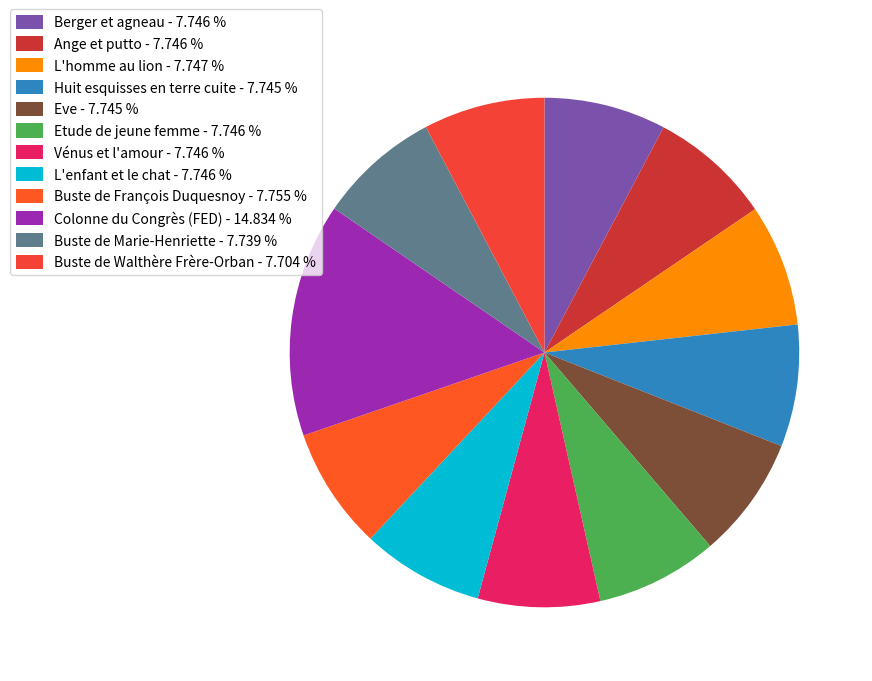

To the nearest percent, what is the combined percentage of L'homme au lion and Colonne du Congrès (FED)?

23%